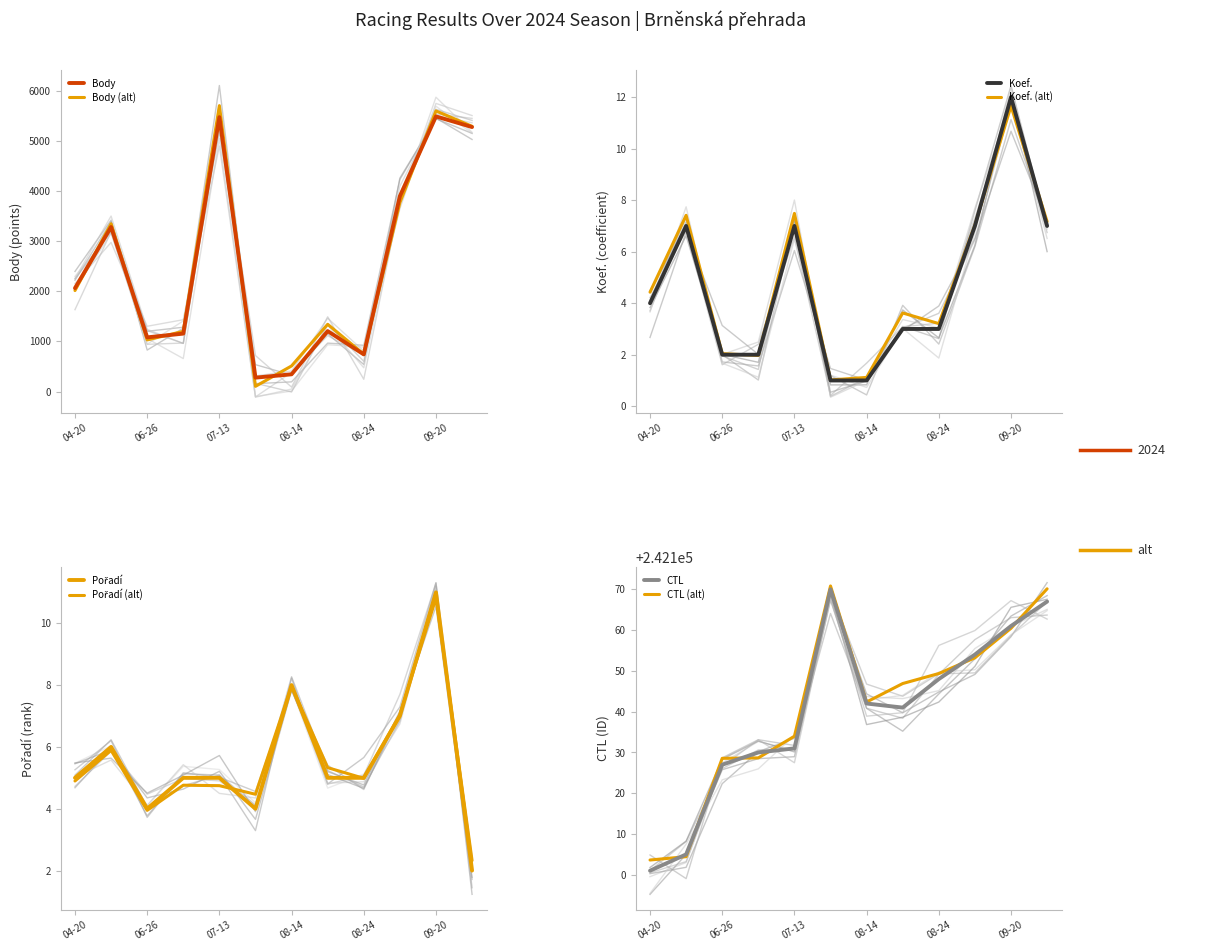

What is the highest value of the Body (alt) series?

5706.7